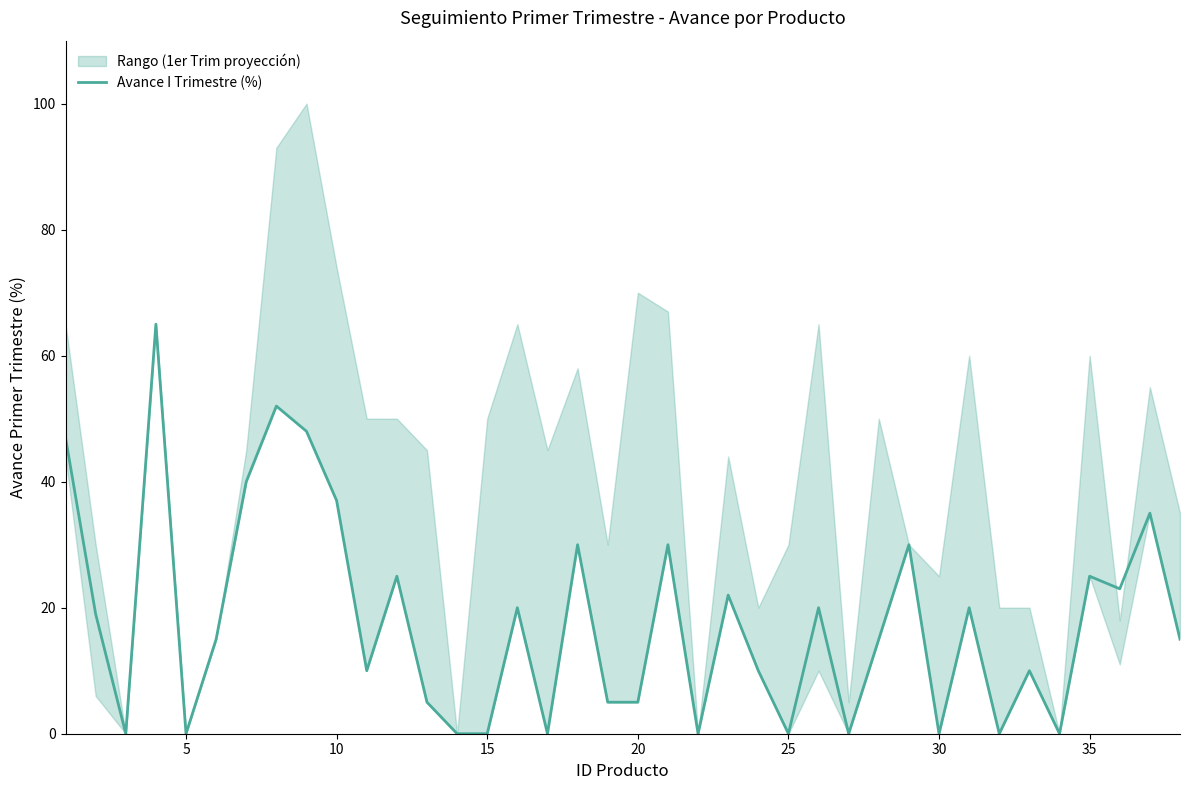

What is the maximum value for Avance I Trimestre (%)?

65